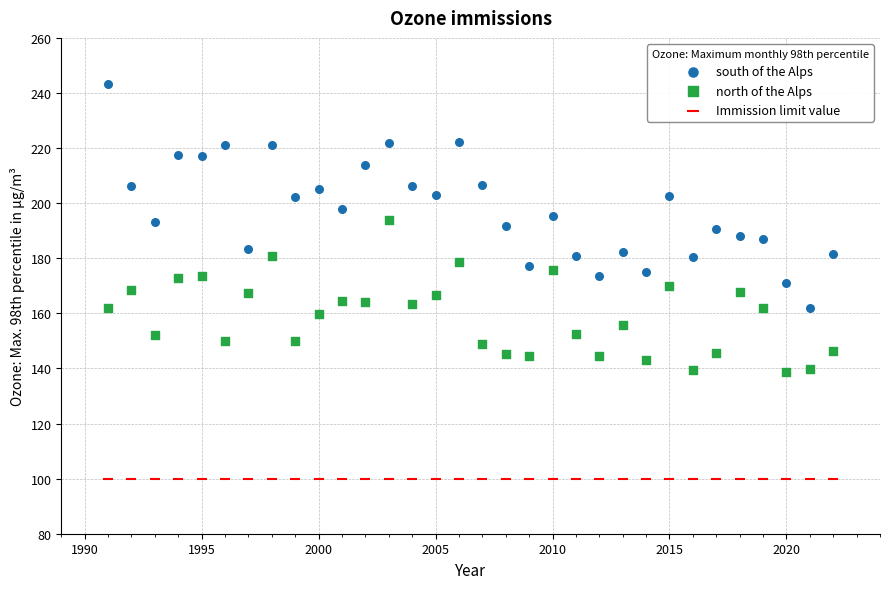

Which series contains the highest Y value?

south of the Alps